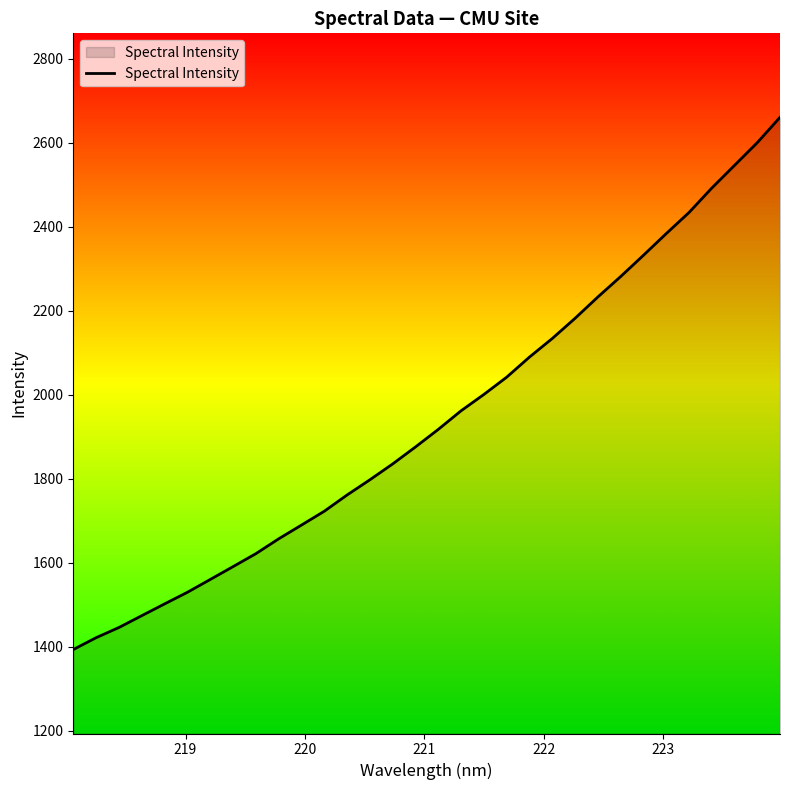

What is the difference between the maximum and minimum values?

1267.4